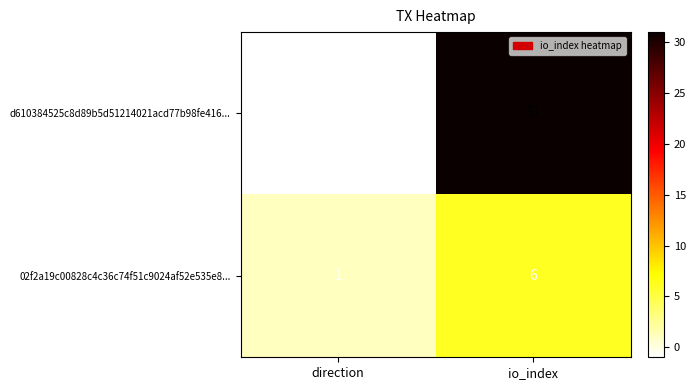

Which series has the largest total across all categories?

d610384525c8d89b5d51214021acd77b98fe416...